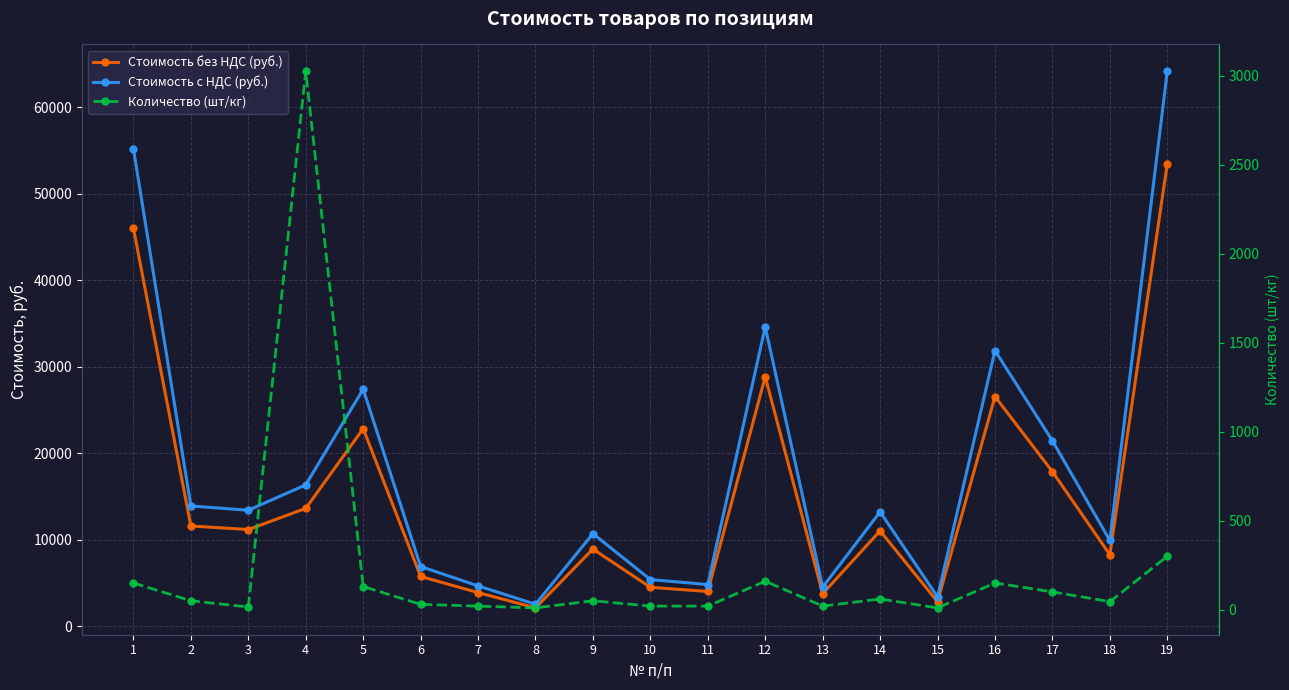

Count the number of categories in the chart.

19